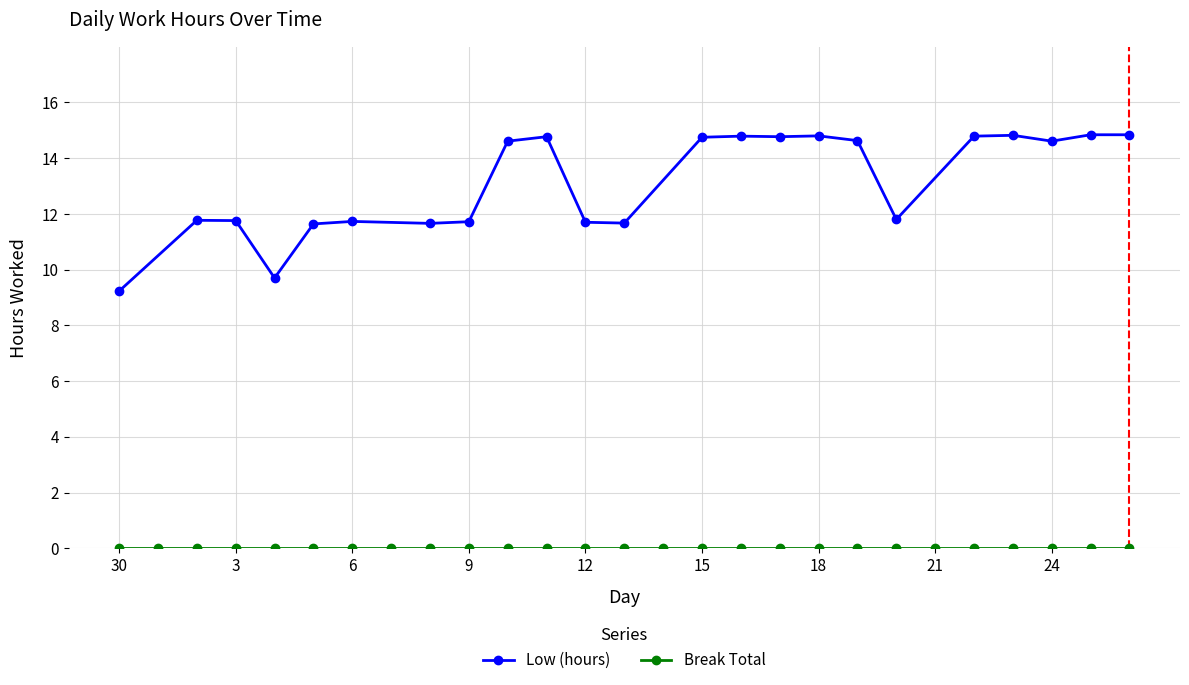

What are all the series names shown in the legend?

Low (hours), Break Total